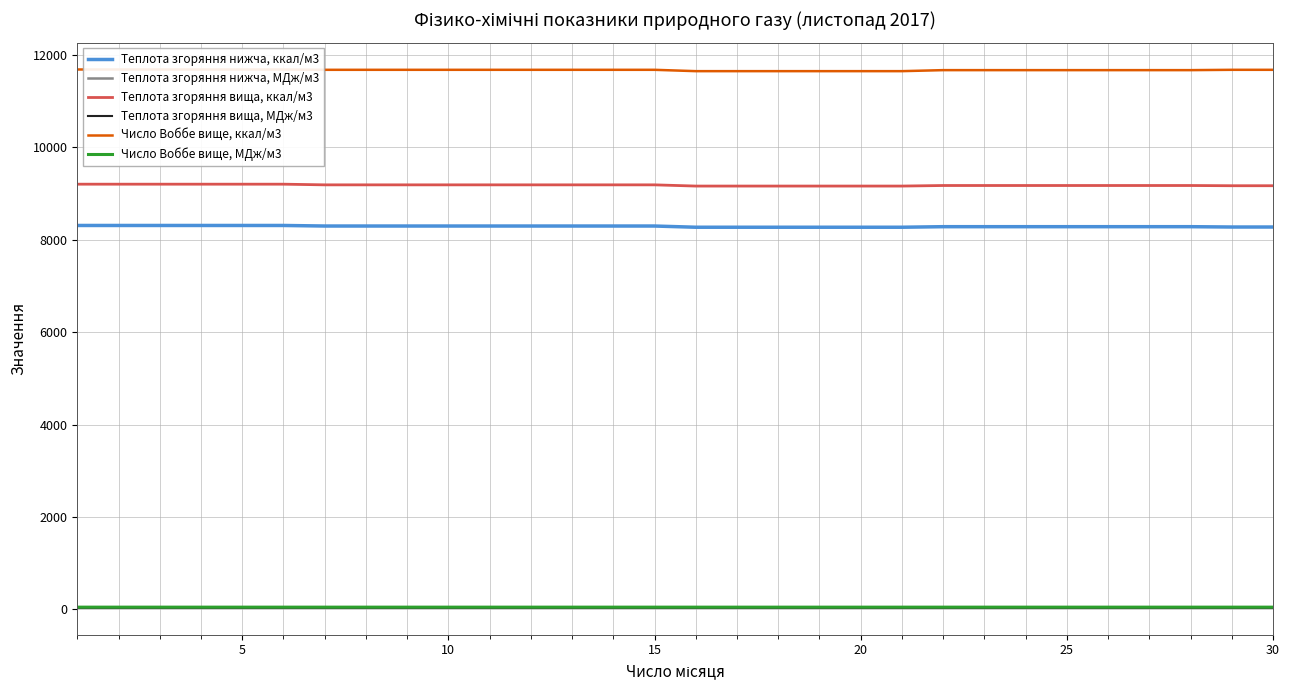

True or false: Теплота згоряння вища, ккал/м3 and Теплота згоряння нижча, ккал/м3 cross at least once.

False